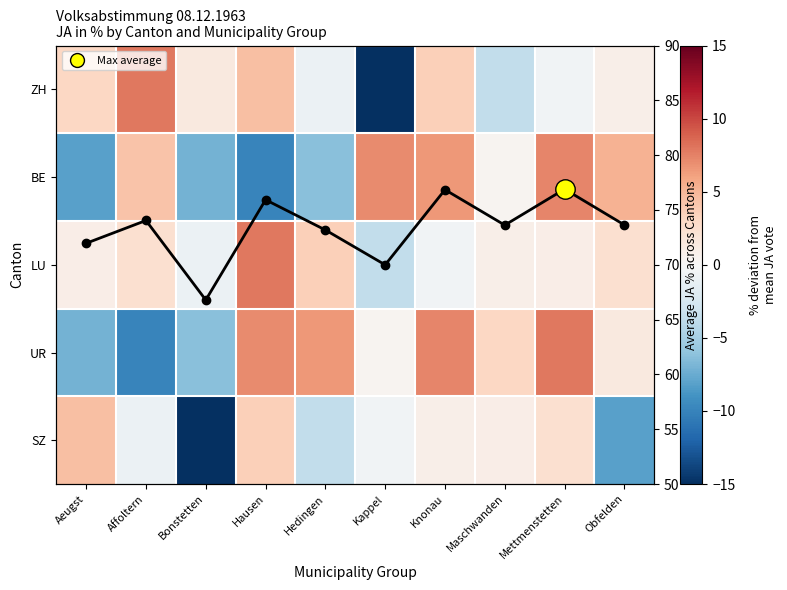

The UR series shows 1.8 at Hausen. True or false?

False